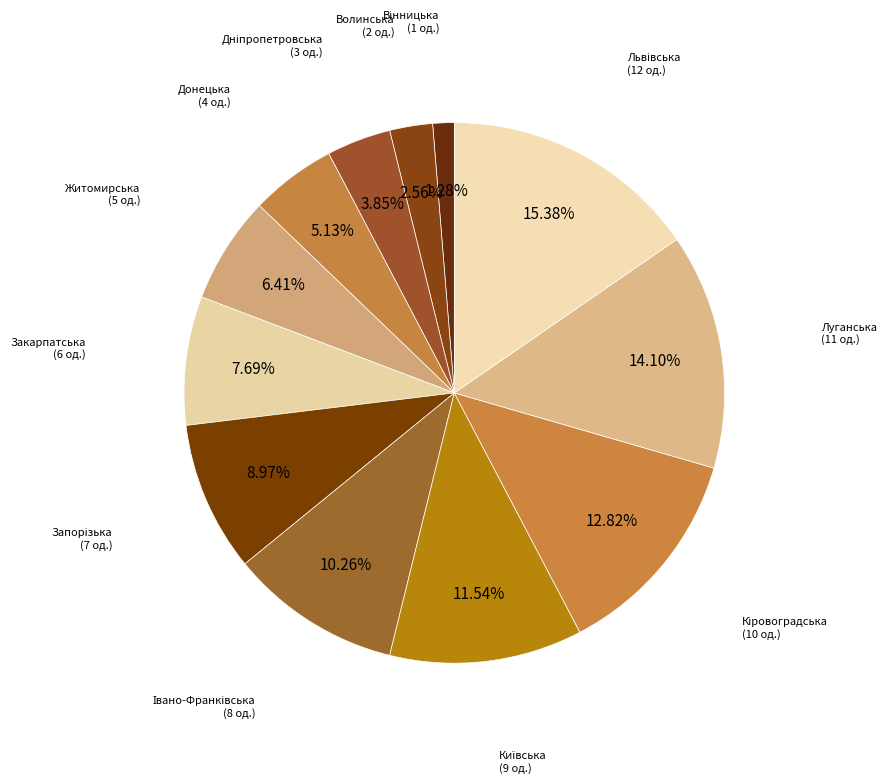

What is the largest slice in the pie chart?

Львівська